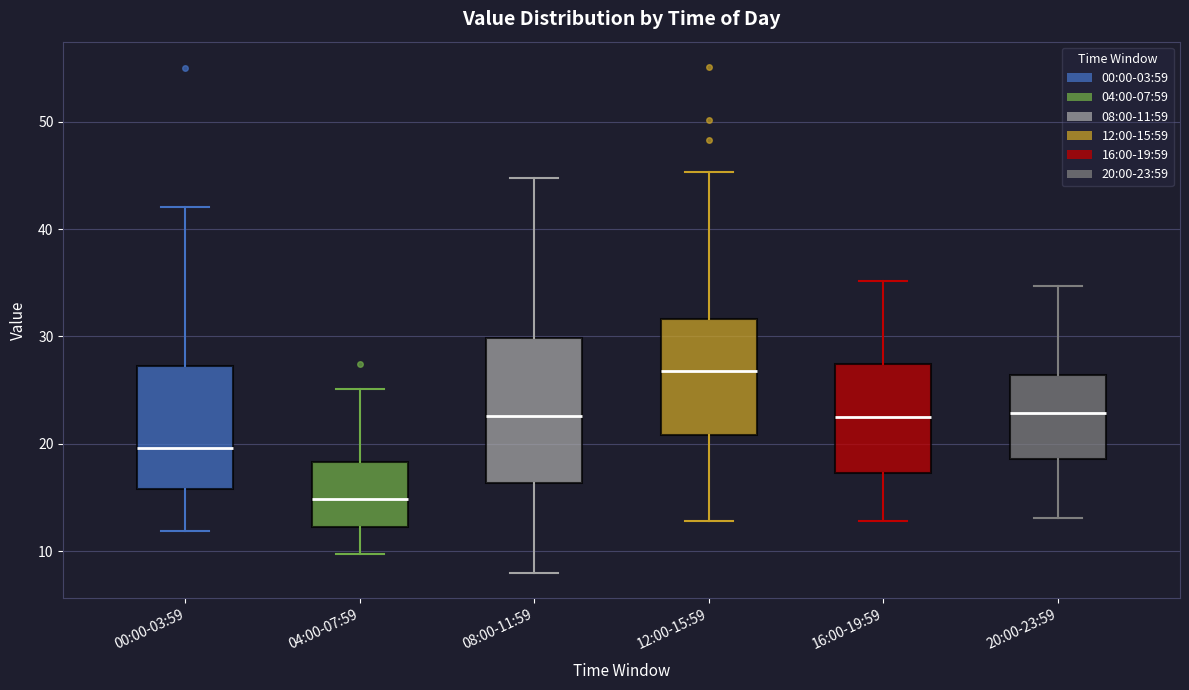

Reading left to right, read every box against the y-axis: the position of its median line, the range the box covers, and the ends of its whiskers. The values are not printed on the chart, so give them approximately, as read against the axis.

00:00-03:59: median 20, box 16 to 27, whiskers 12 to 42
04:00-07:59: median 15, box 12 to 18, whiskers 10 to 25
08:00-11:59: median 23, box 16 to 30, whiskers 8 to 45
12:00-15:59: median 27, box 21 to 32, whiskers 13 to 45
16:00-19:59: median 23, box 17 to 27, whiskers 13 to 35
20:00-23:59: median 23, box 19 to 26, whiskers 13 to 35